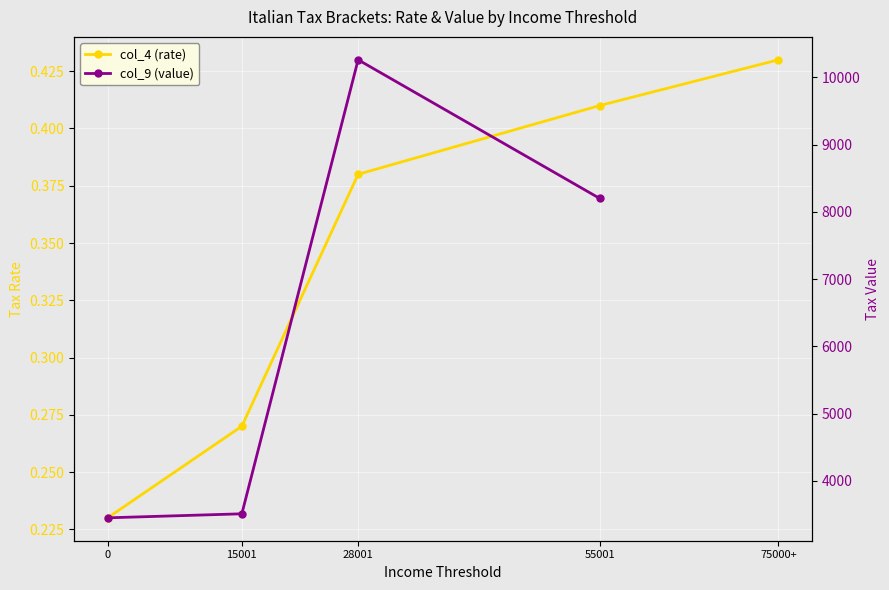

Is it true that col_9 (value) equals 8199.6 at 55001?

True